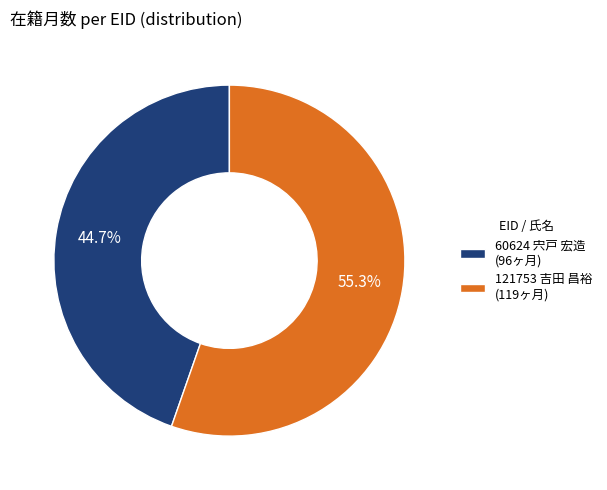

Is there any slice that represents more than half of the pie?

Yes